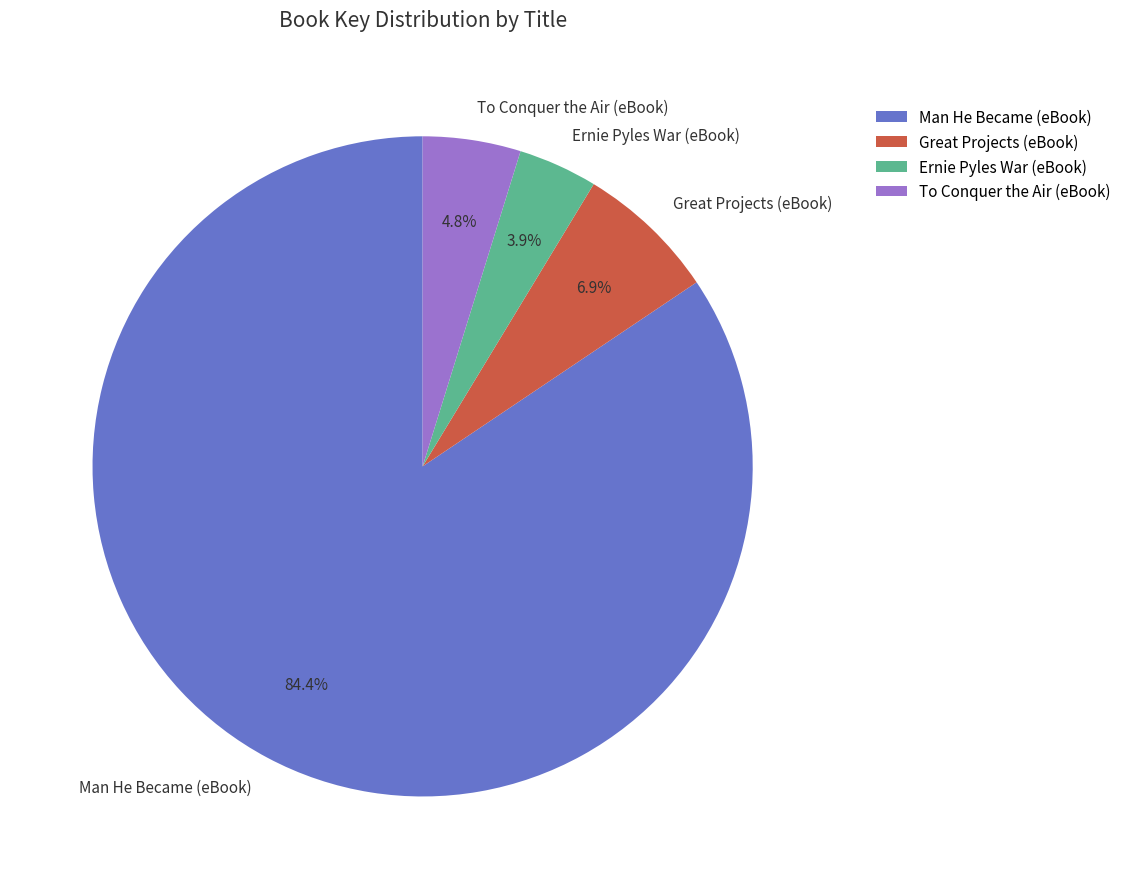

To the nearest percent, what percentage of the pie is Man He Became (eBook)?

84%